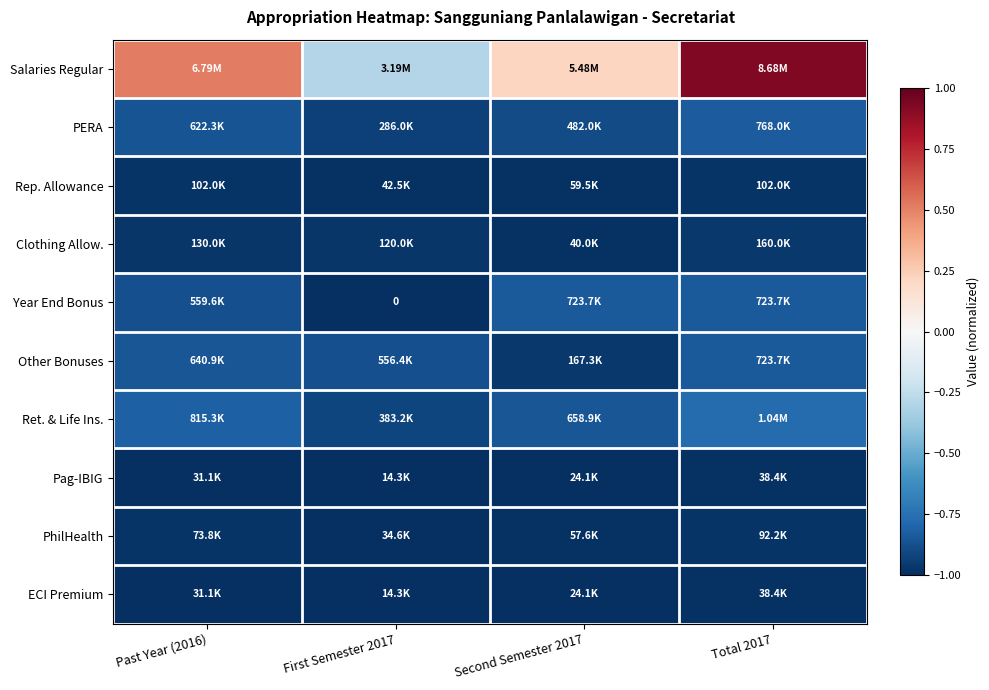

What is the highest value of the Year End Bonus series?

-0.8